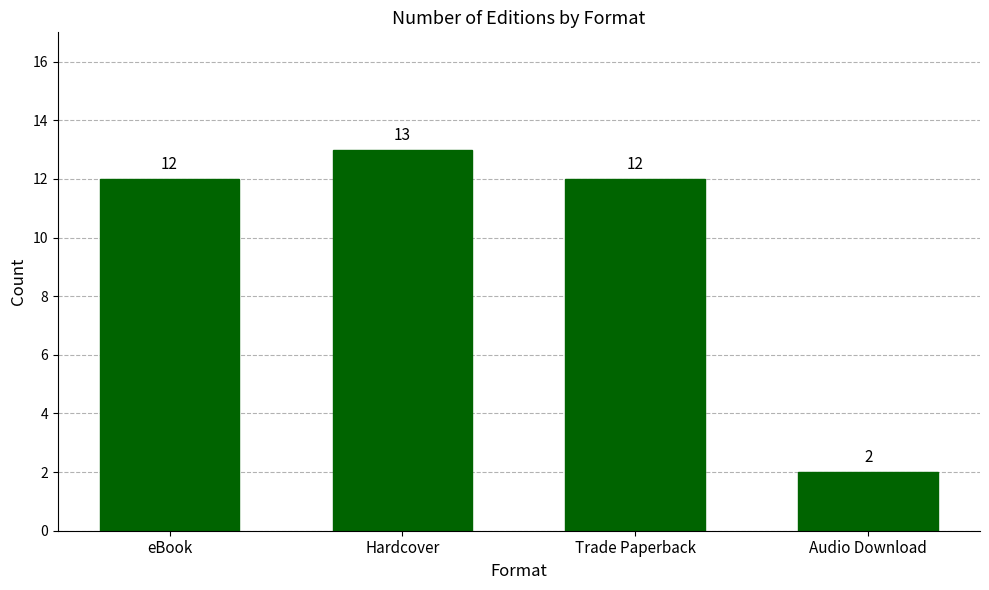

True or false: the data shows 2 at Audio Download.

True